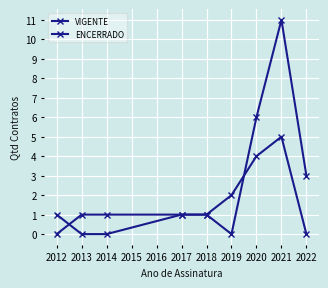

Count the number of data series in this chart.

2